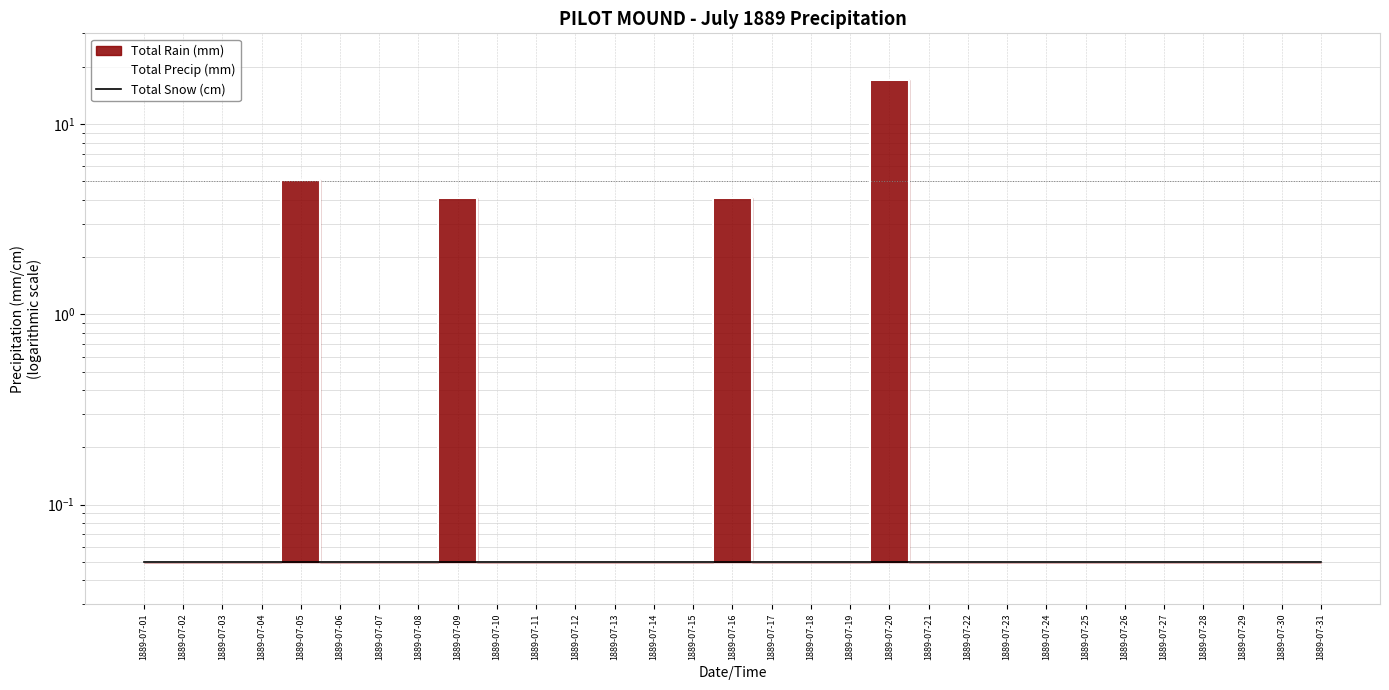

What is the maximum value shown in the chart?

17.0